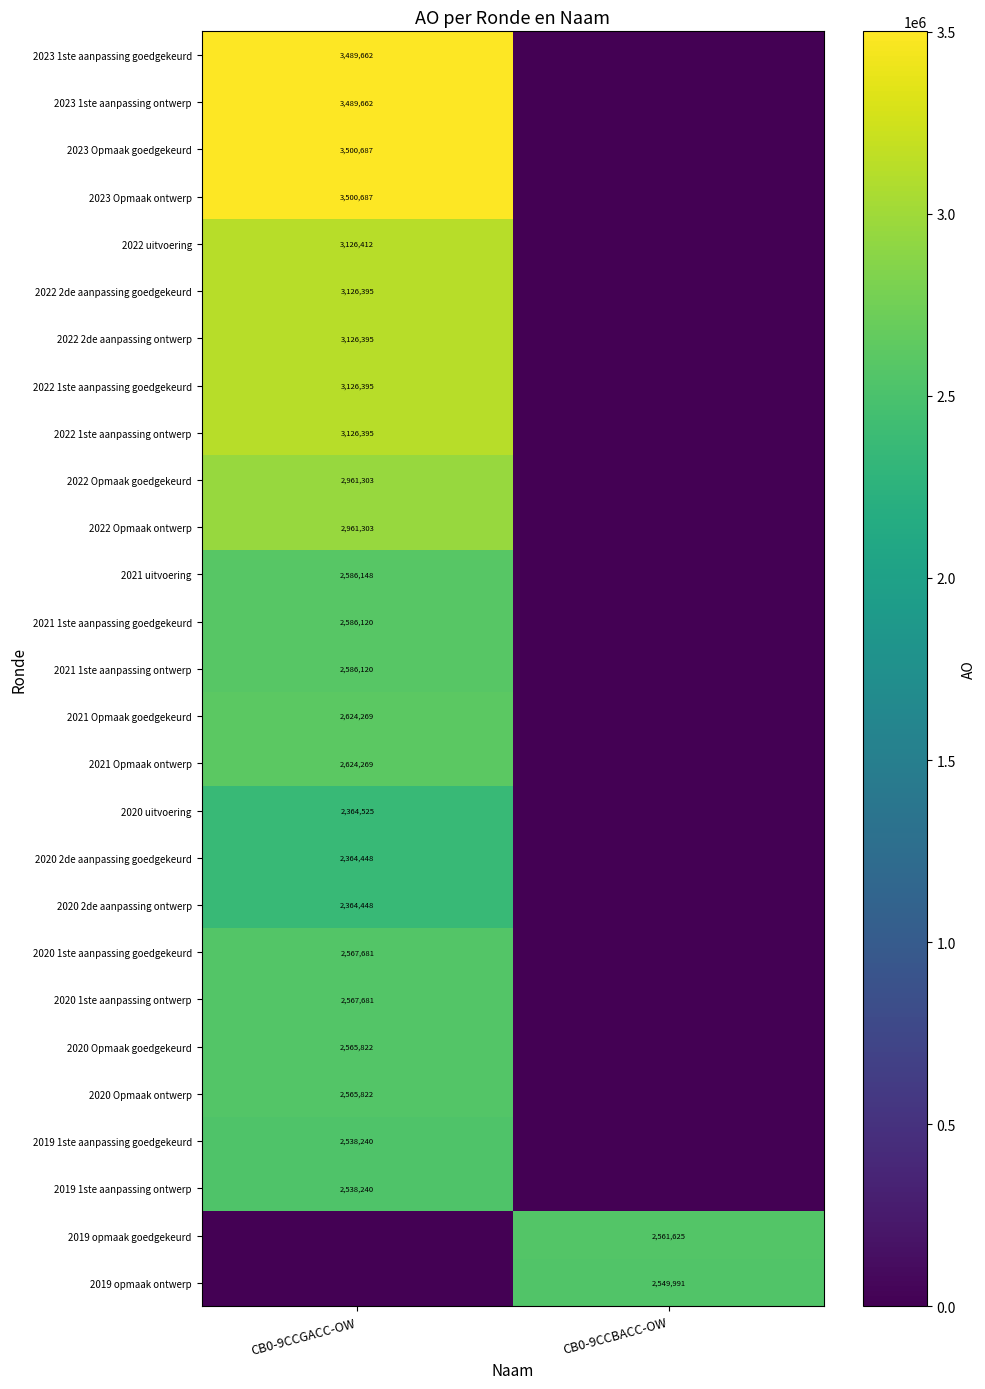

Is the value of 2023 Opmaak goedgekeurd at CB0-9CCGACC-OW greater than the value of 2021 Opmaak ontwerp at CB0-9CCGACC-OW?

Yes